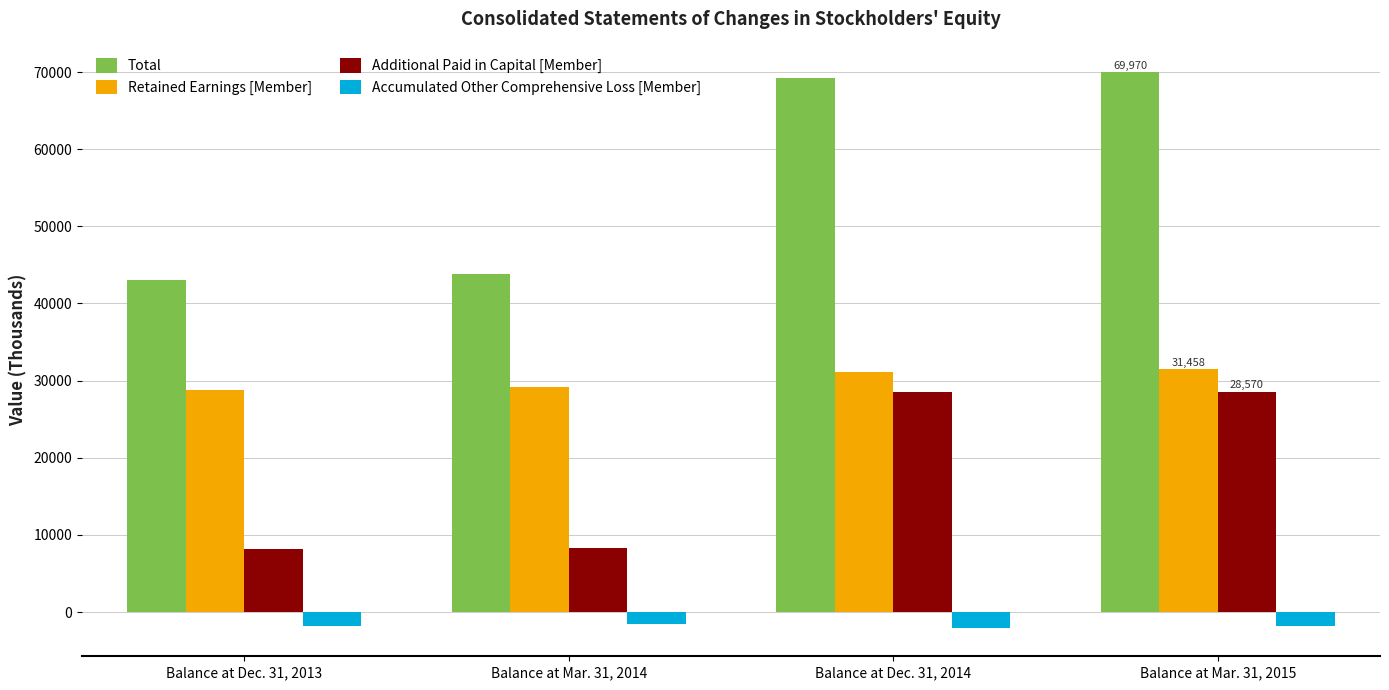

What is the difference between the Additional Paid in Capital [Member] values at Balance at Mar. 31, 2014 and Balance at Dec. 31, 2013?

38